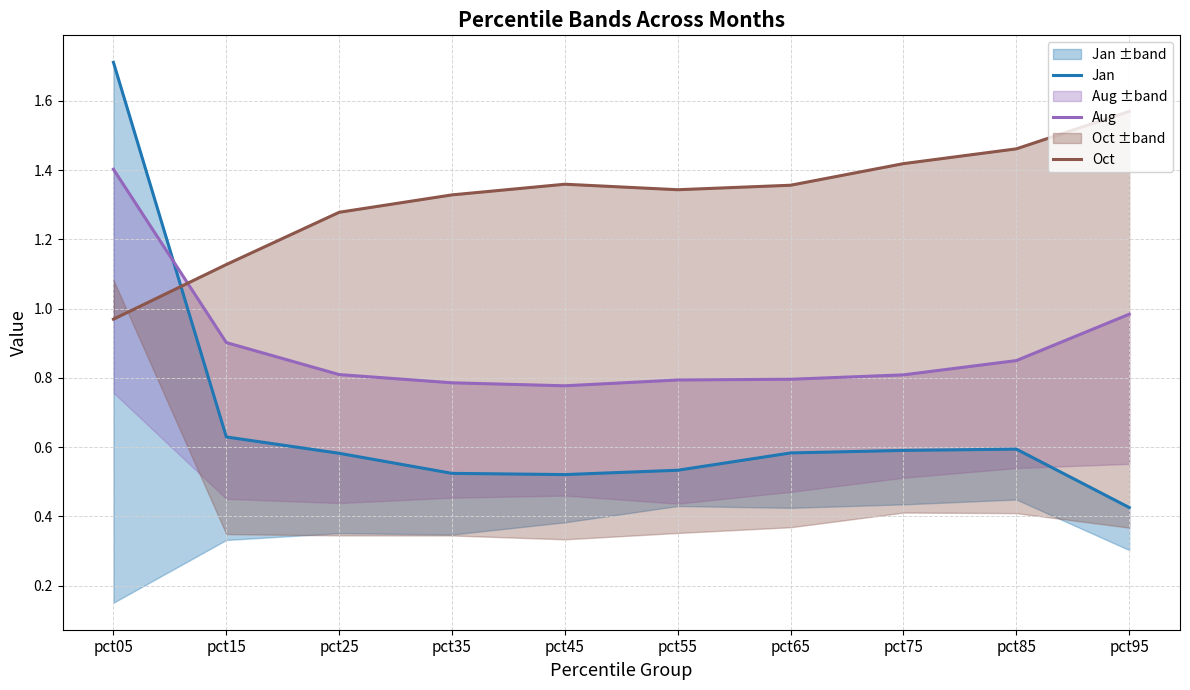

True or false: Aug has more than 0 interior local peaks.

False